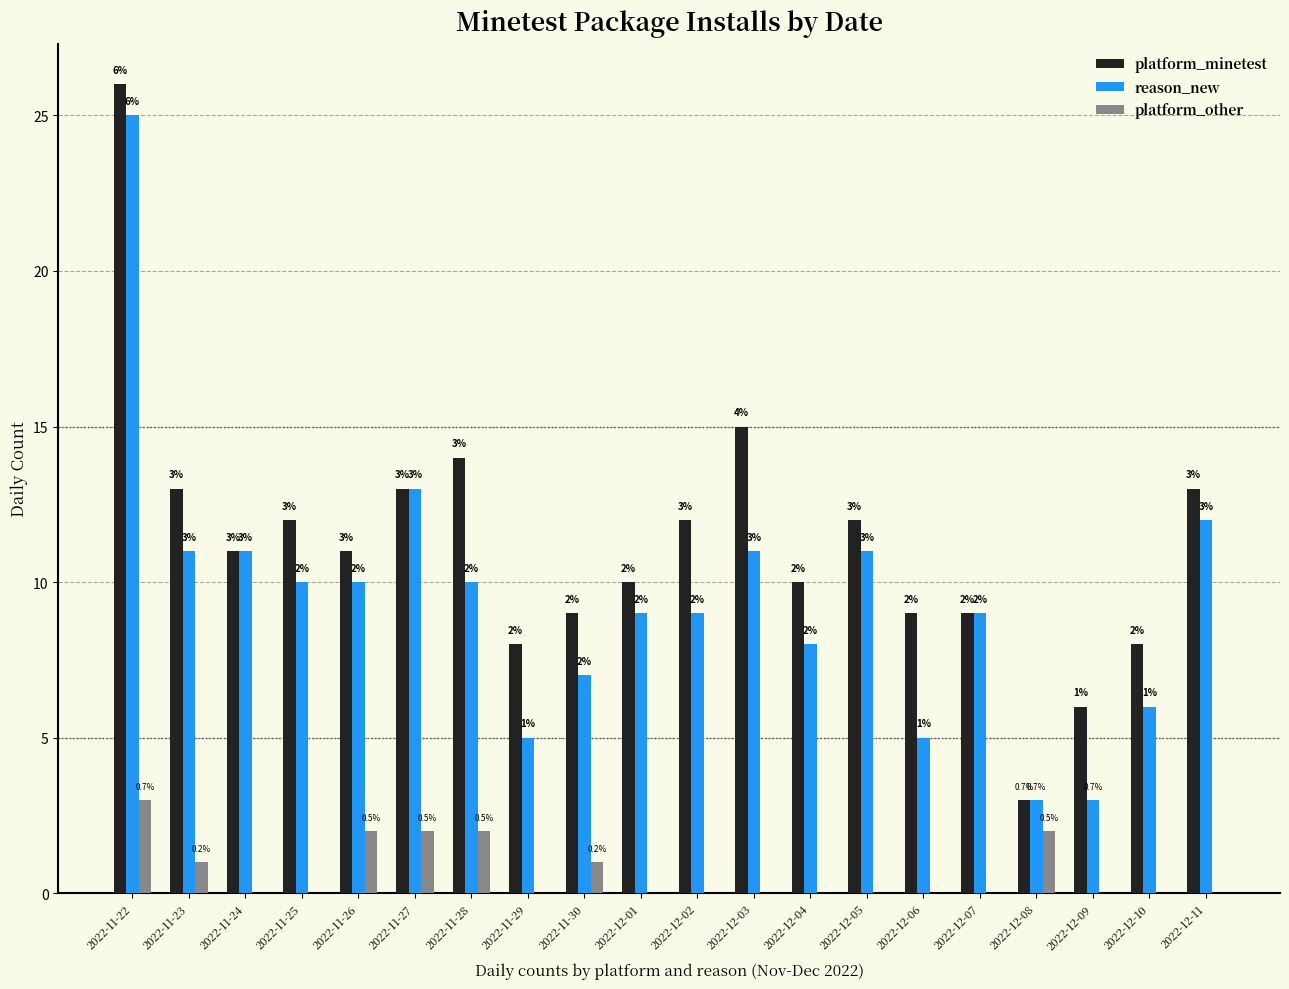

Is it true that platform_minetest equals 14 at 2022-11-28?

True